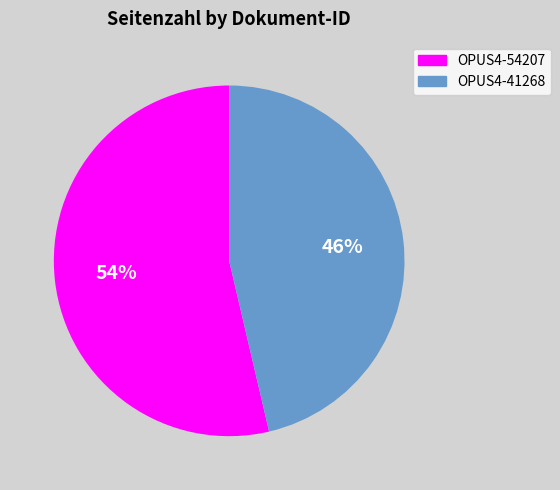

How many slices are in this pie chart?

2